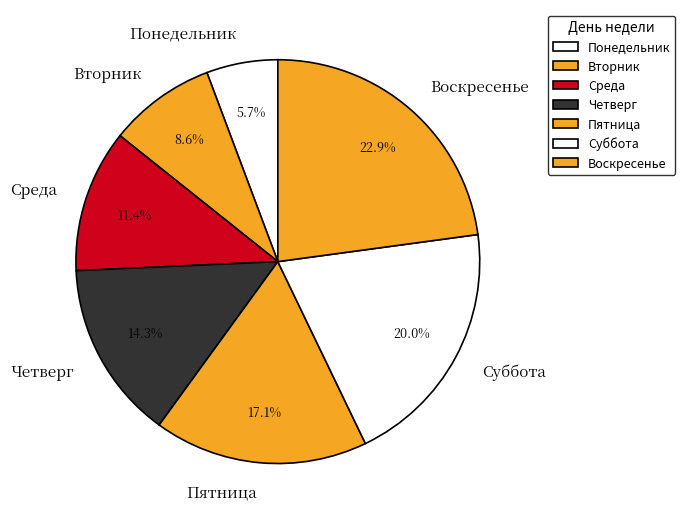

Is it true that Суббота is 20% of the pie?

True